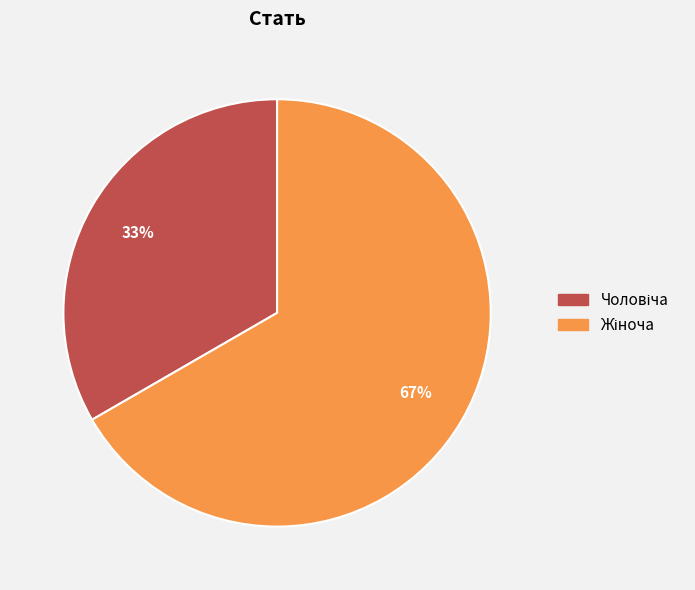

Is there a majority slice in this chart?

Yes